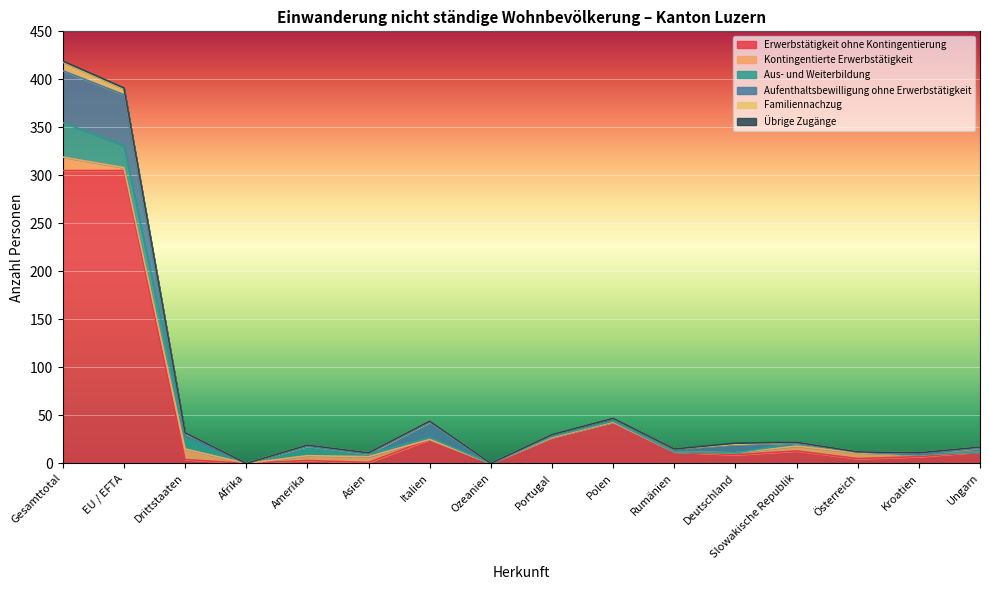

At which category does the chart reach its peak across all series?

Gesamttotal